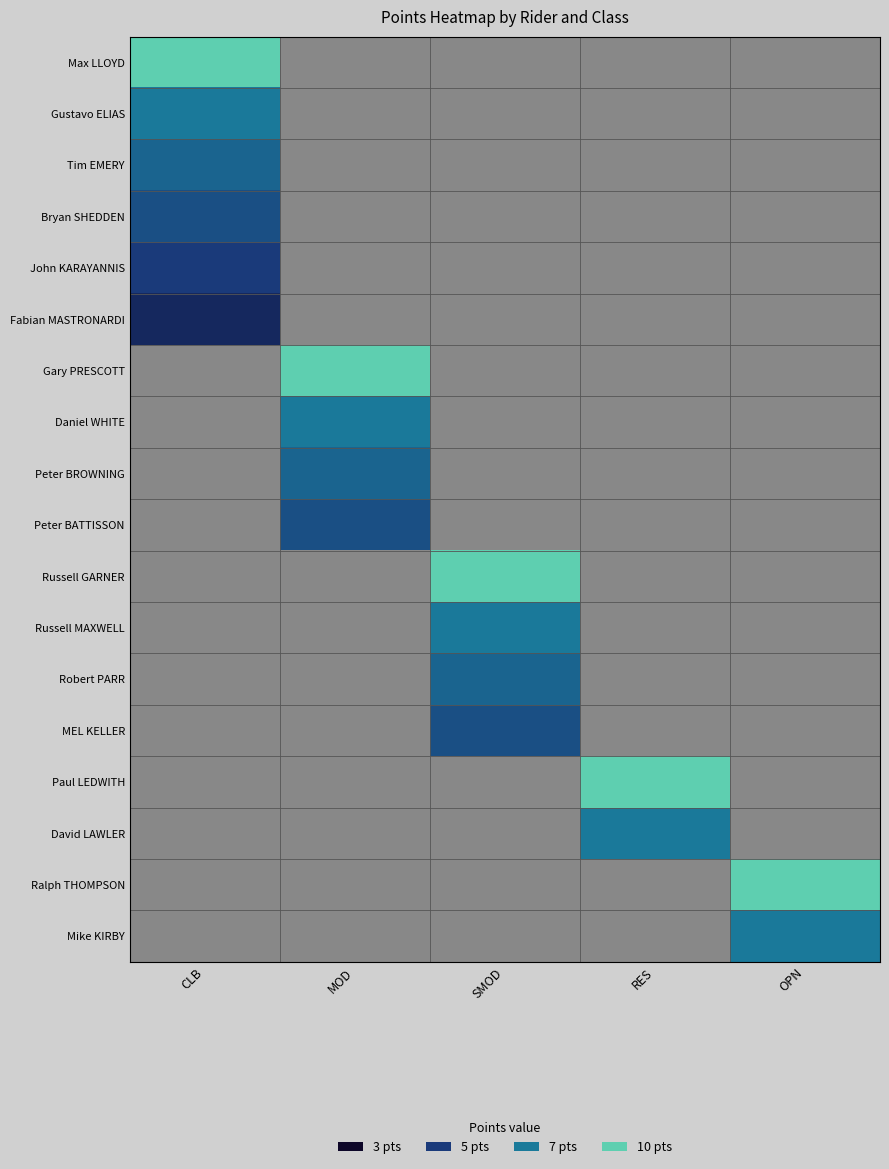

Which has a higher value, RES or CLB?

CLB